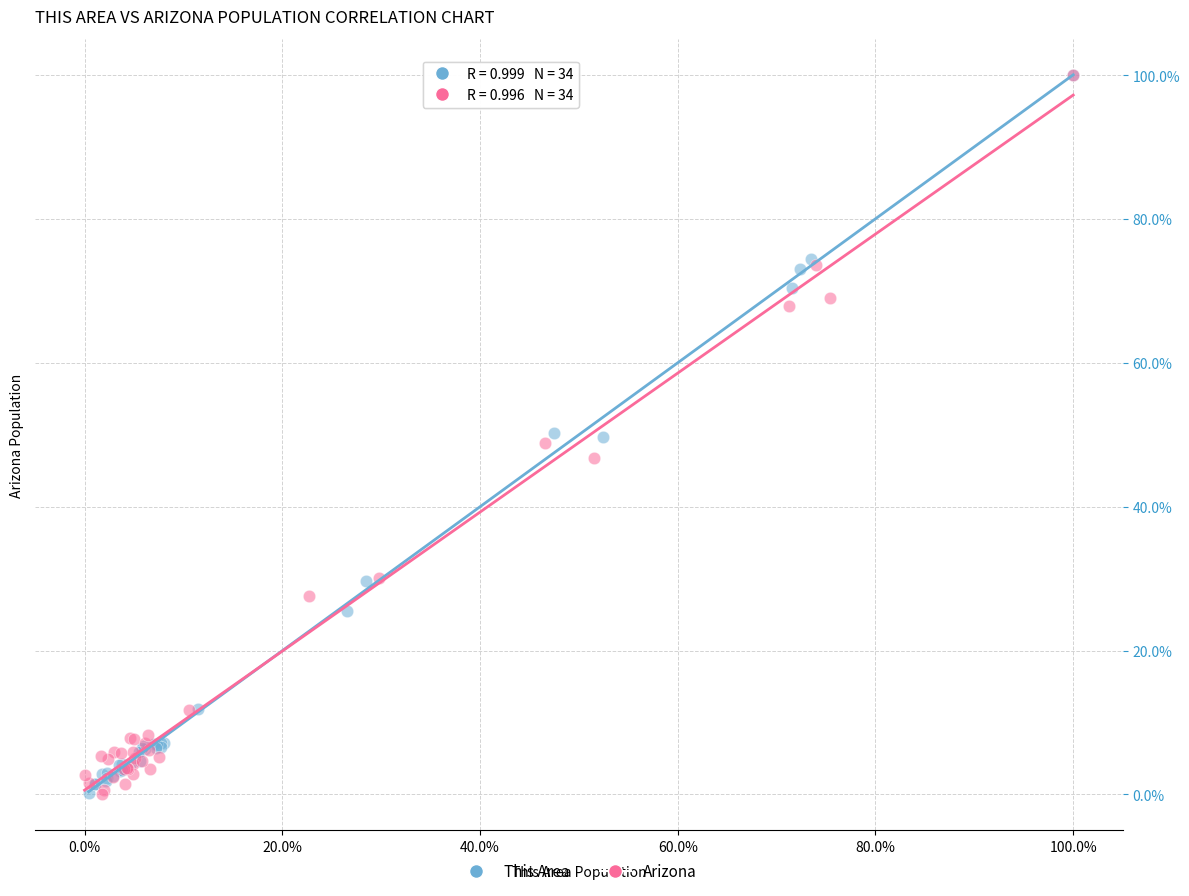

What are all the series names shown in the legend?

This Area, Arizona